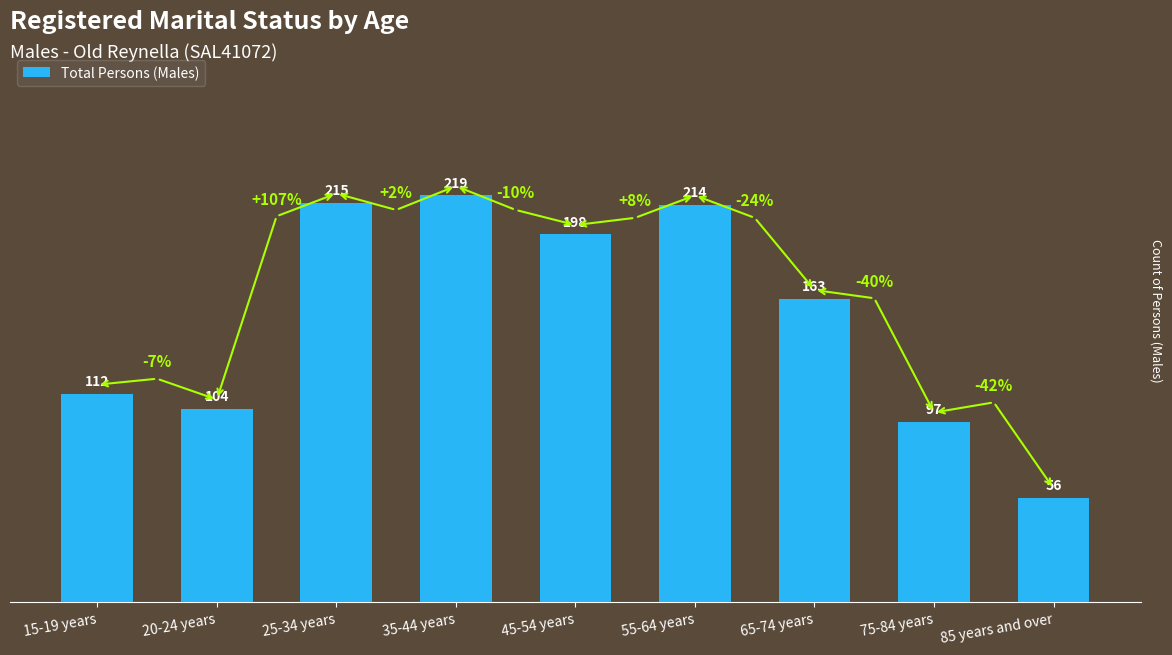

At which category does the chart reach its peak across all series?

35-44 years